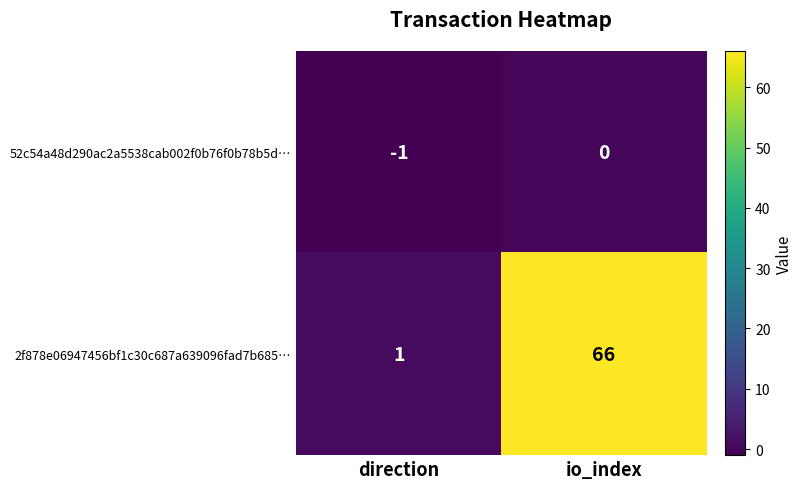

Rank the series at io_index from lowest to highest value.

52c54a48d290ac2a5538cab002f0b76f0b78b5d…, 2f878e06947456bf1c30c687a639096fad7b685…